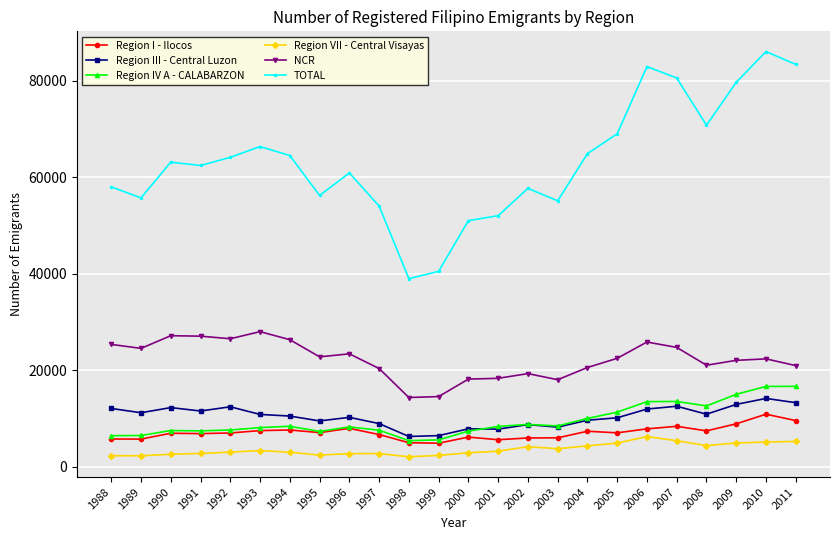

Is it true that TOTAL equals 66390 at 1993?

True